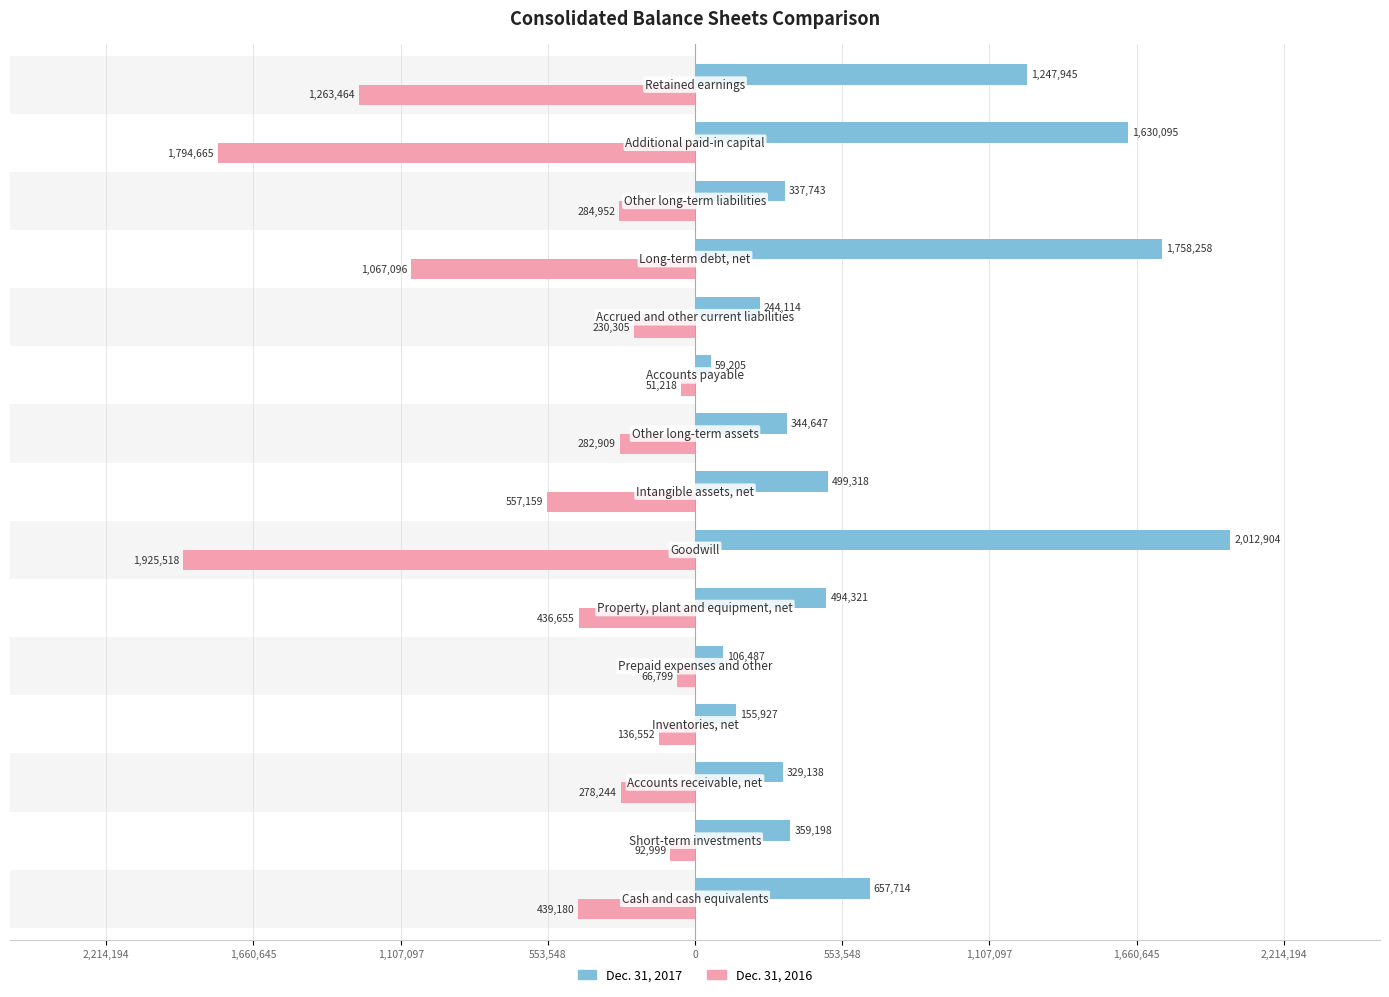

How many series are shown in this chart?

2